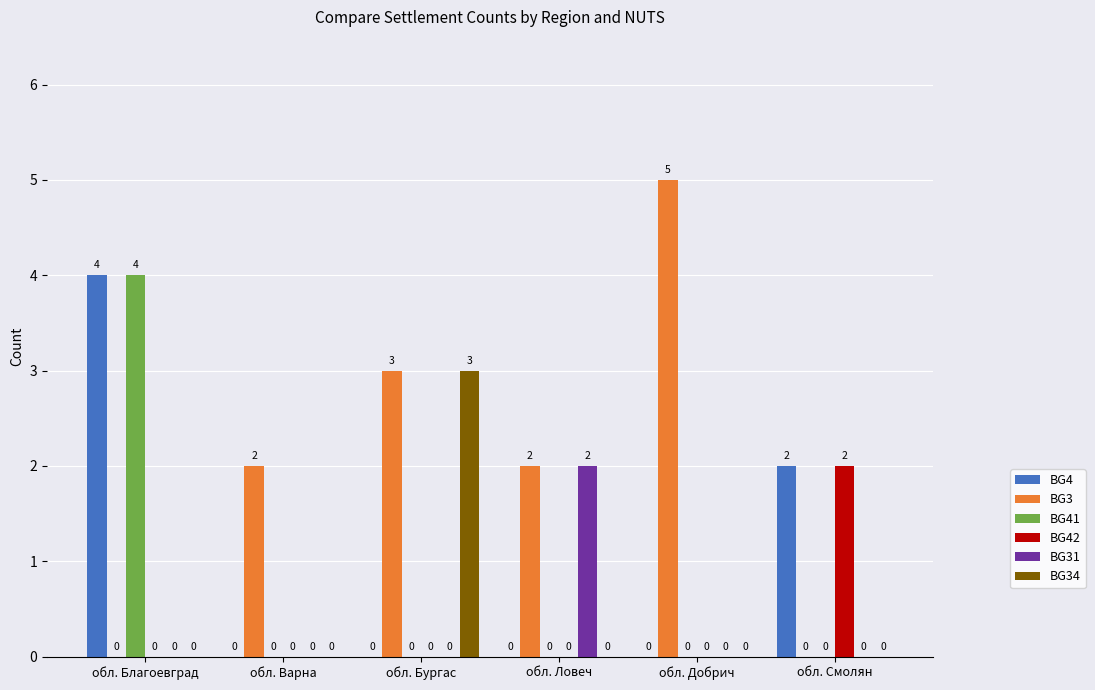

Is it true that BG42 equals 1 at обл. Бургас?

False